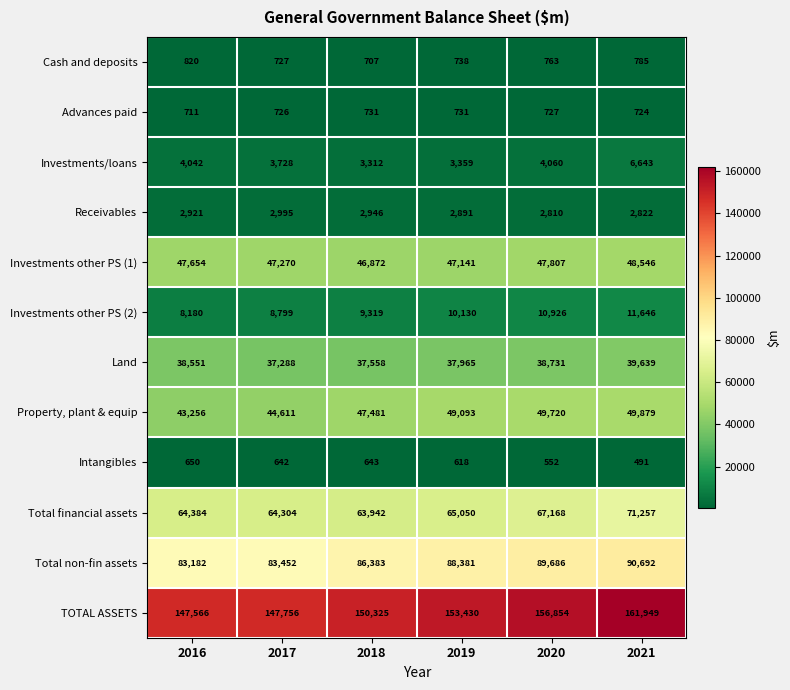

Rank the series by their maximum value, from highest to lowest.

TOTAL ASSETS, Total non-fin assets, Total financial assets, Property, plant & equip, Investments other PS (1), Land, Investments other PS (2), Investments/loans, Receivables, Cash and deposits, Advances paid, Intangibles